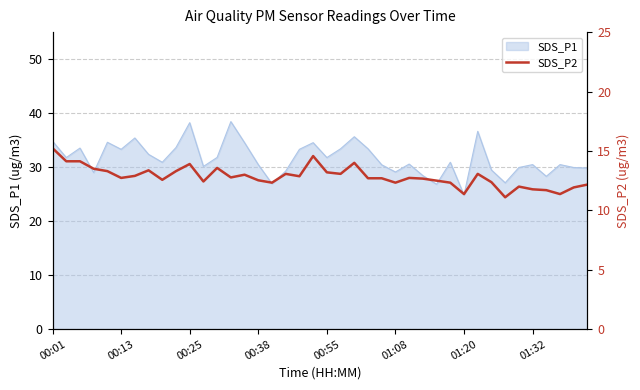

What is the greatest value displayed?

15.2